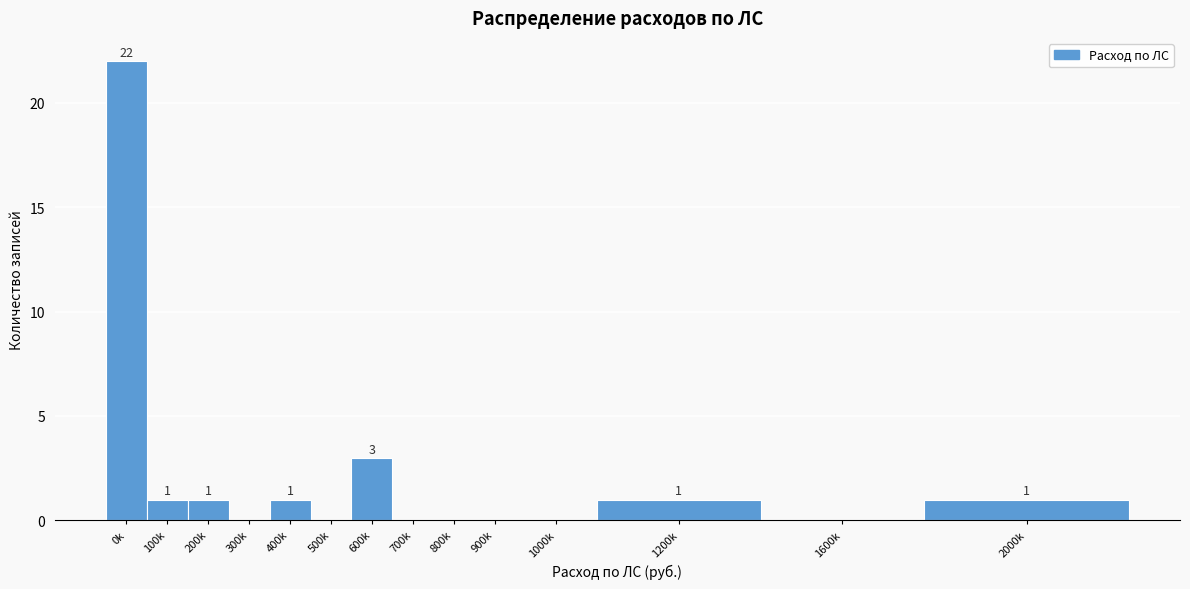

Reading left to right, transcribe all the data shown in this chart.

0k=22	100k=1	200k=1	300k=0	400k=1	500k=0	600k=3	700k=0	800k=0	900k=0	1000k=0	1200k=1	1600k=0	2000k=1